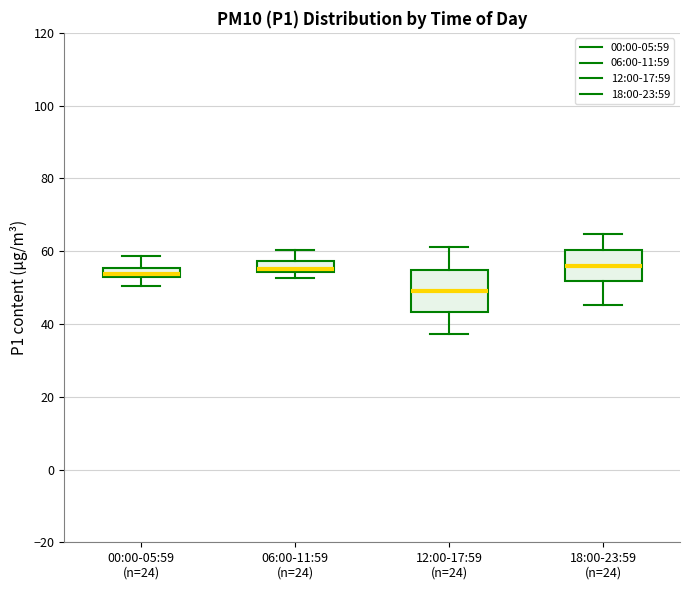

Where does the median line of the box for 18:00-23:59 (n=24) sit on the y-axis? The values are not printed on the chart, so give them approximately, as read against the axis.

56